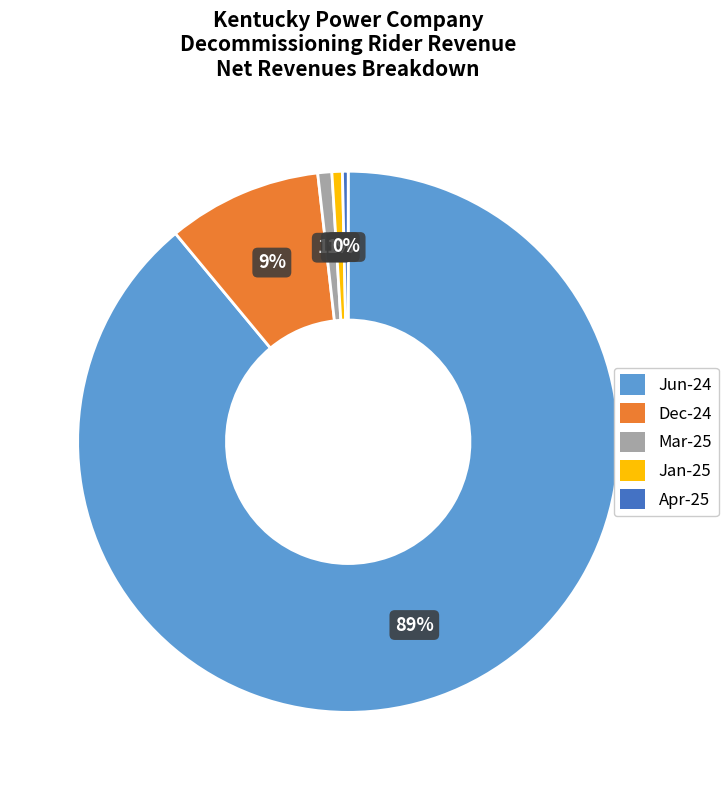

Count the number of slices in the pie.

5